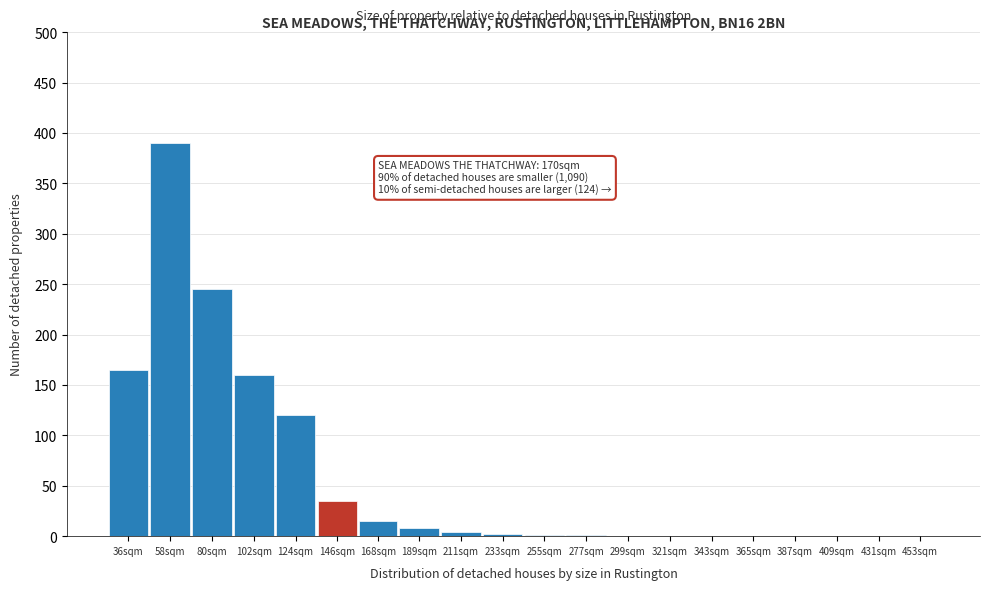

The value at 453sqm is 0. True or false?

True